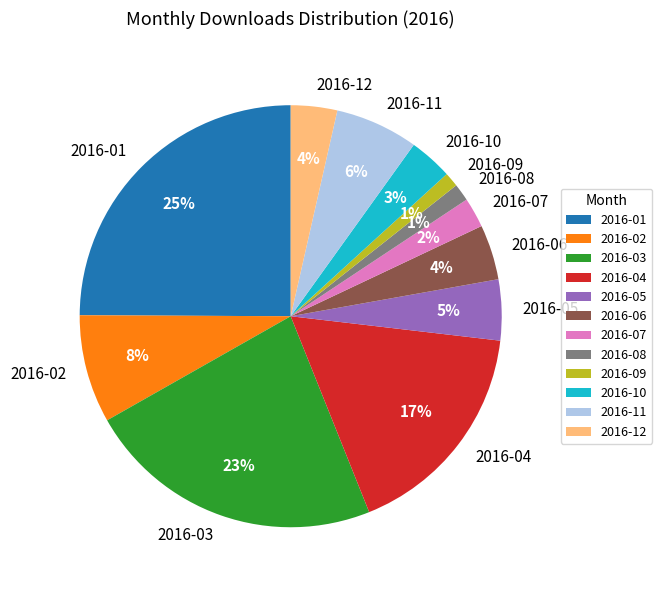

Count the number of slices in the pie.

12